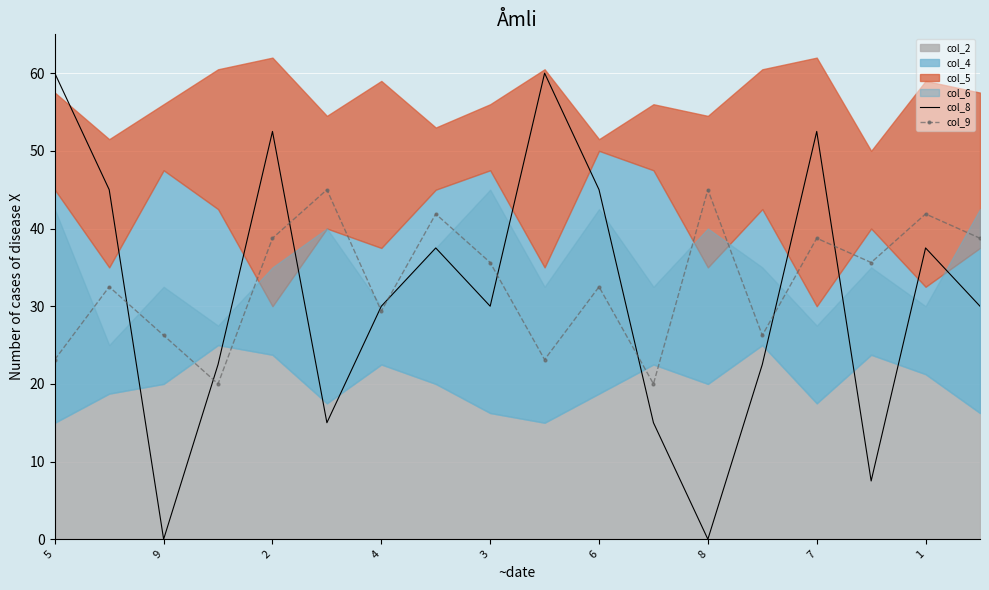

Is it true that col_8 equals 30.0 at 3?

True